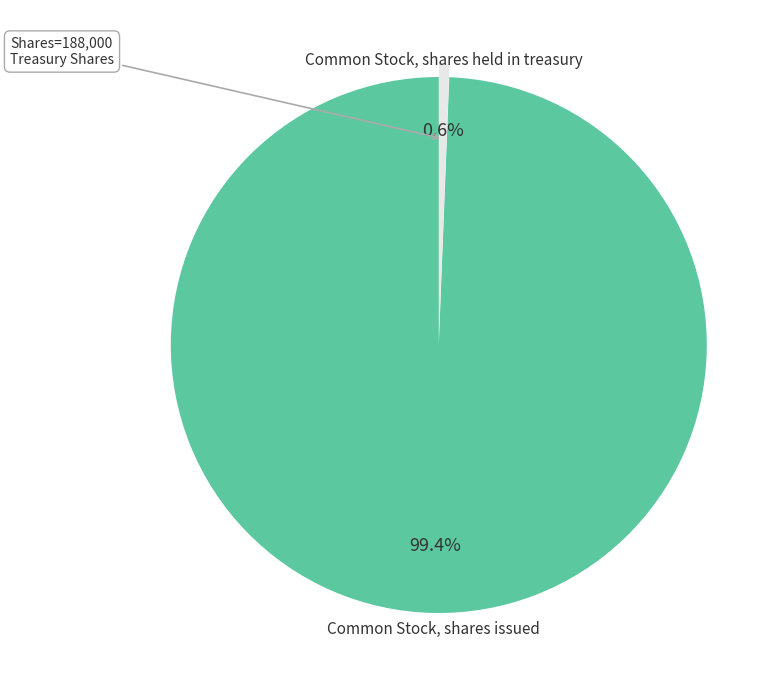

Is there a majority slice in this chart?

Yes